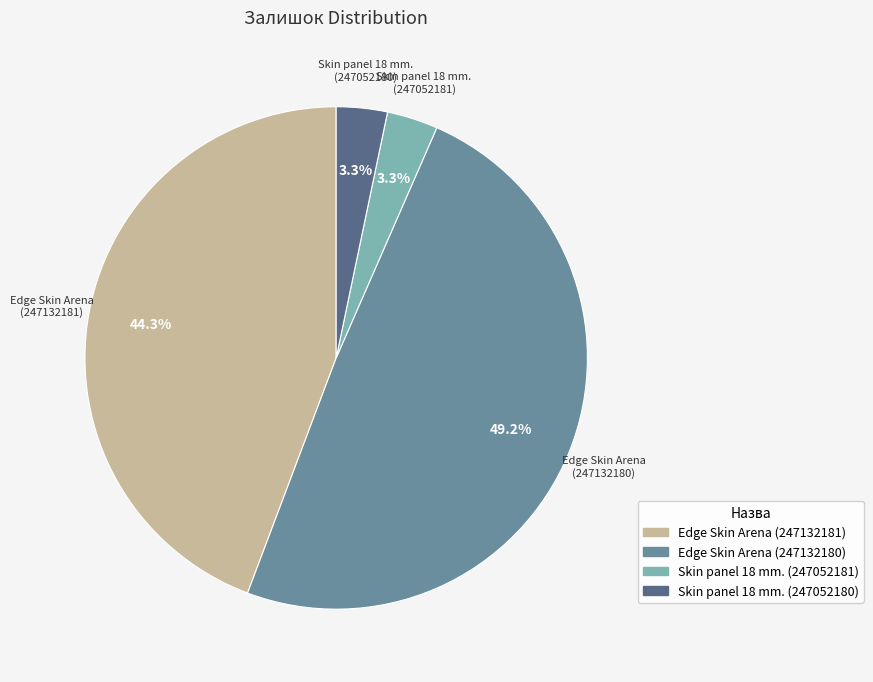

True or false: Skin panel 18 mm. (247052180) accounts for 11% of the total.

False